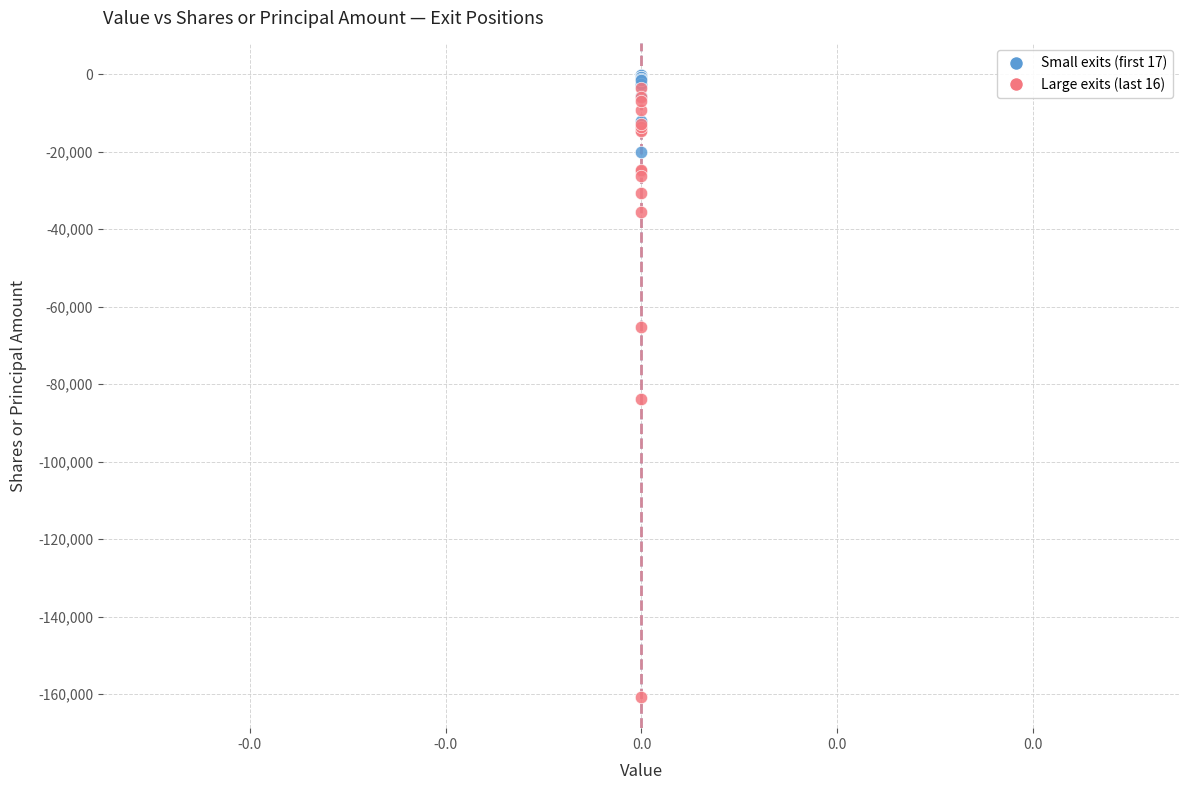

Which series contains the lowest Y value?

Large exits (last 16)